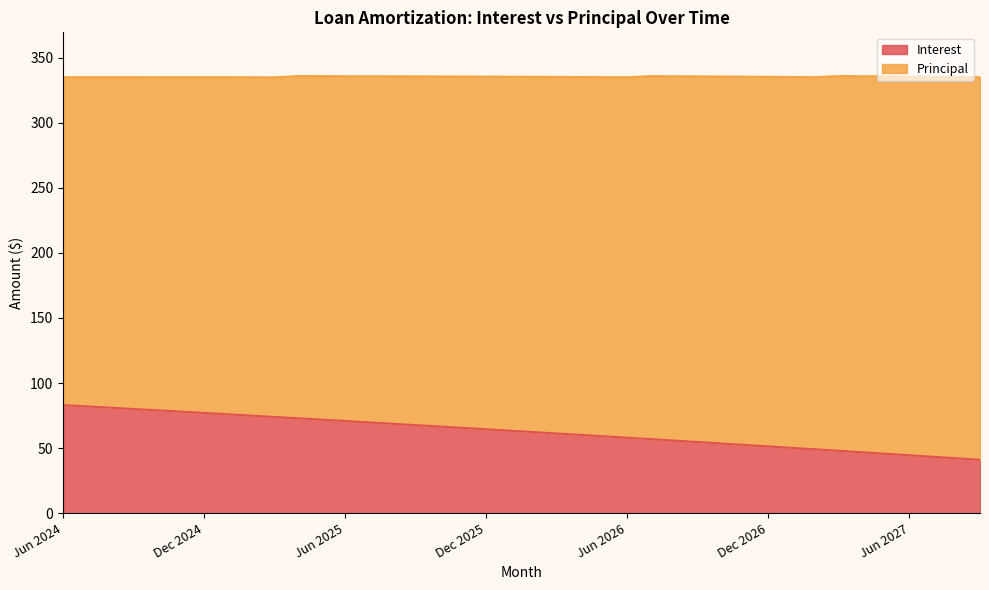

Does the chart display data point markers on the line(s)?

No